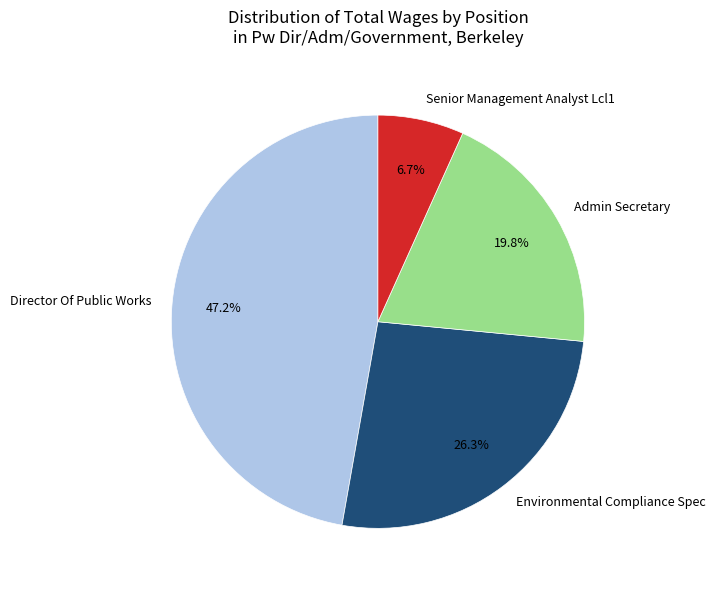

What portion of the pie excludes Director Of Public Works?

52.8%